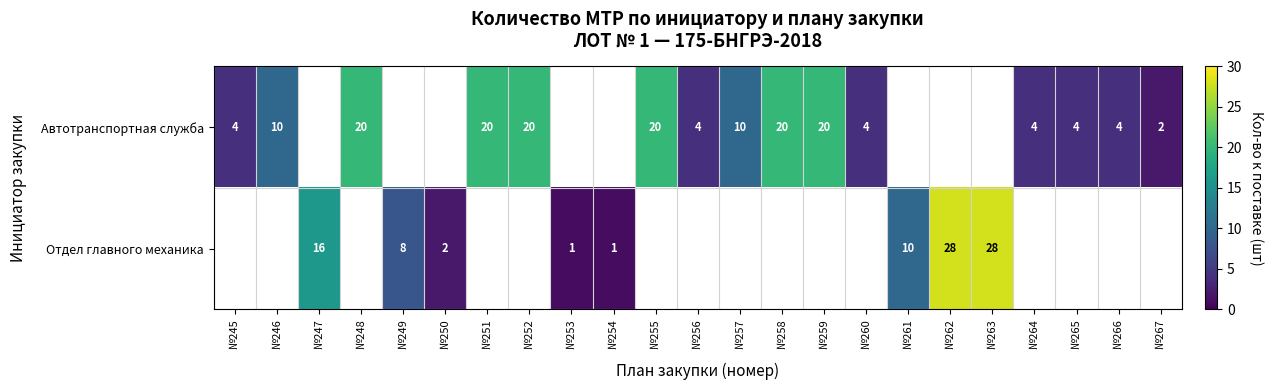

The value of Автотранспортная служба at №251 is 27. True or false?

False